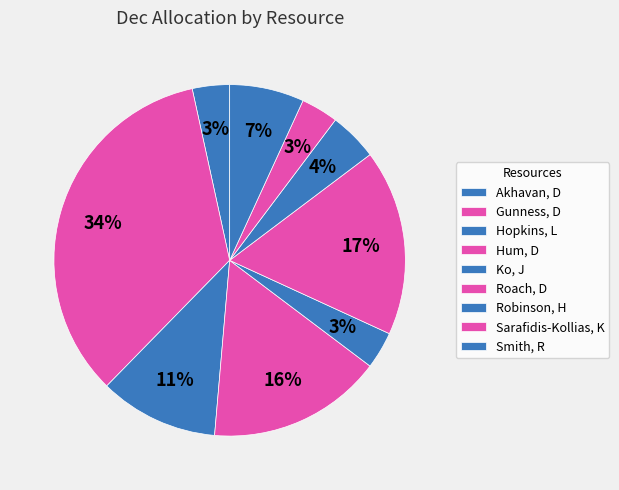

How many slices are in this pie chart?

9